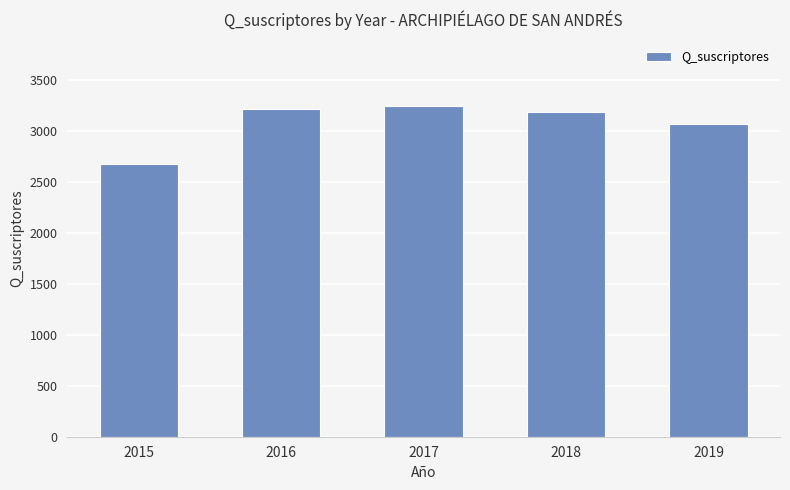

Which label corresponds to the smallest value in the chart?

2015